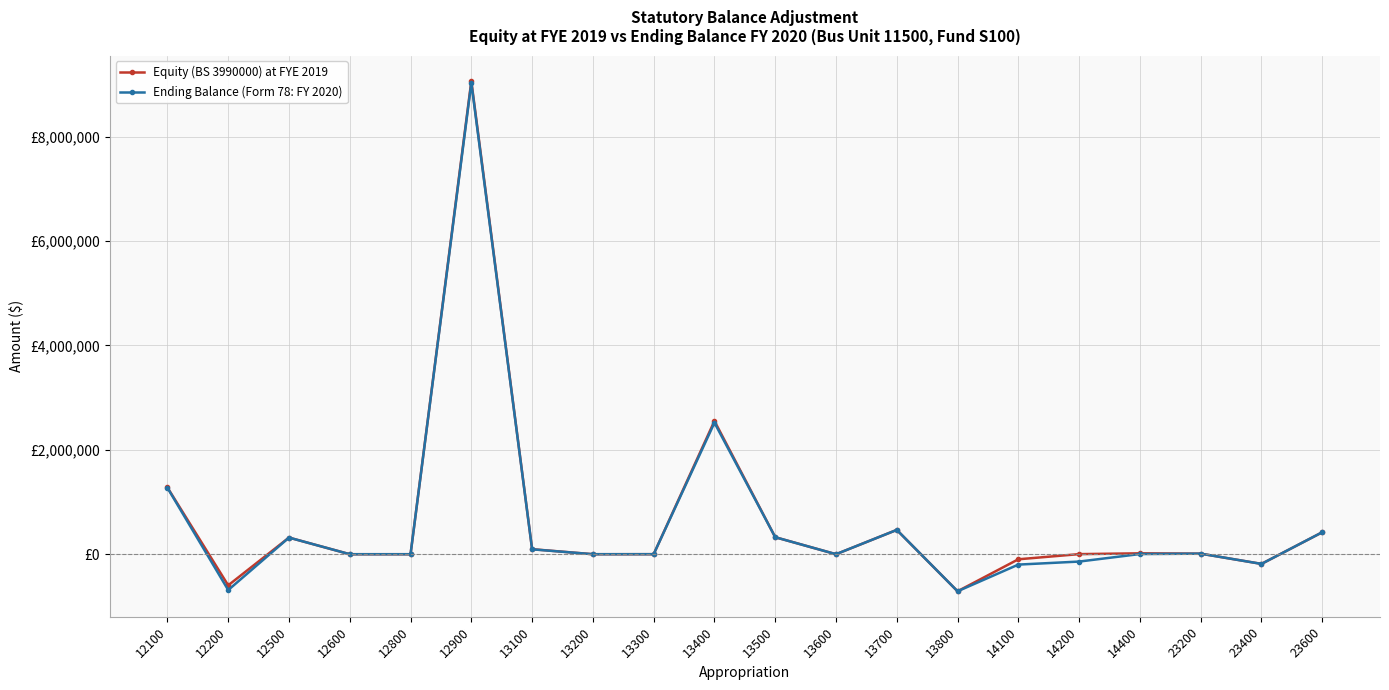

What is the difference between the Equity (BS 3990000) at FYE 2019 values at 12200 and 13300?

596924.8